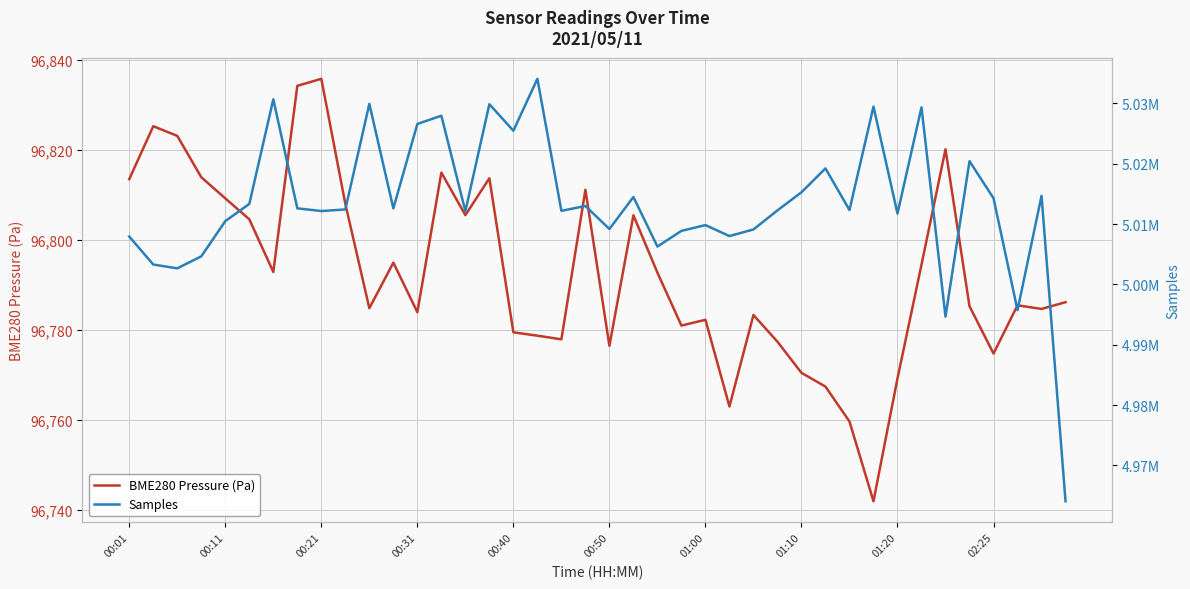

How many data points does each series have?

40